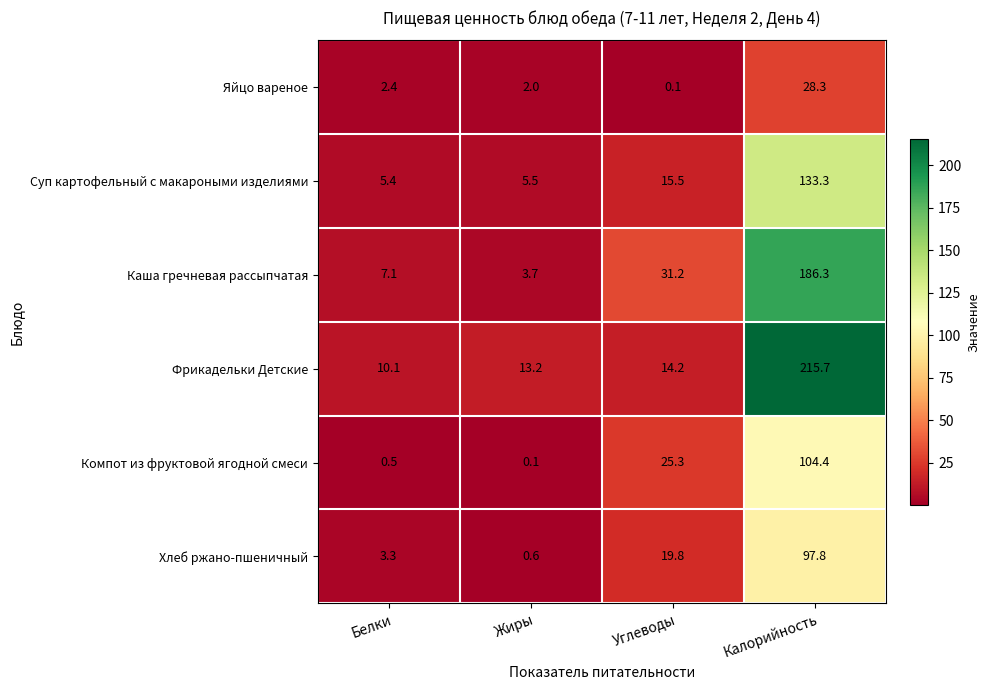

At how many categories does at least one series exceed 85?

1